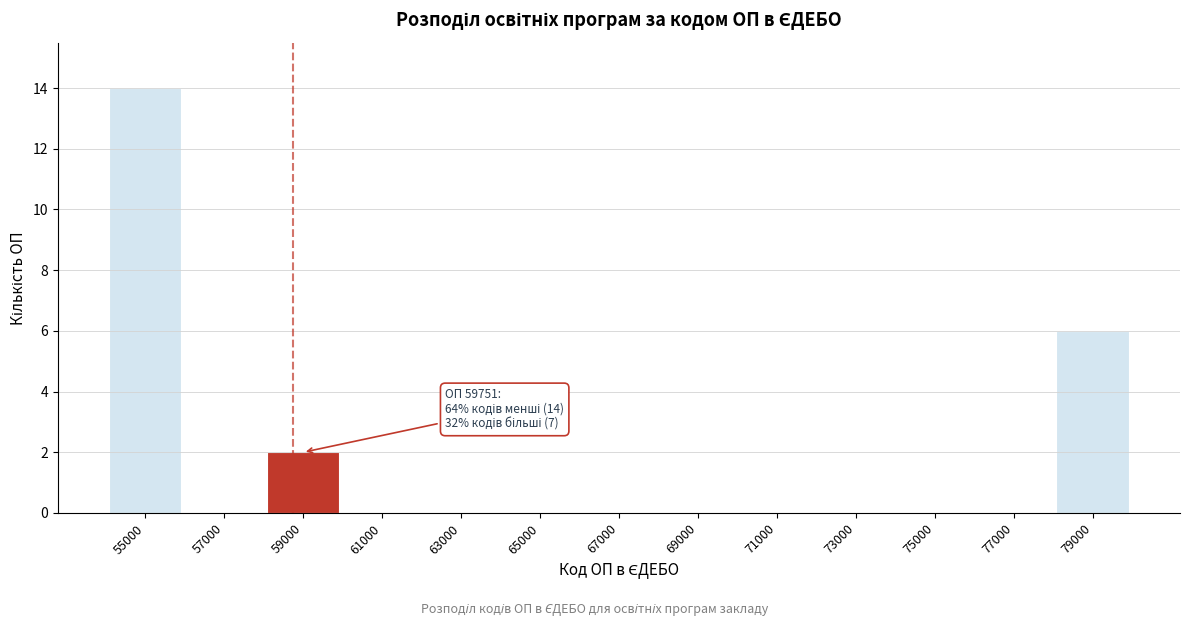

Reading left to right, what are all the values shown in this chart?

55000=14	57000=0	59000=2	61000=0	63000=0	65000=0	67000=0	69000=0	71000=0	73000=0	75000=0	77000=0	79000=6